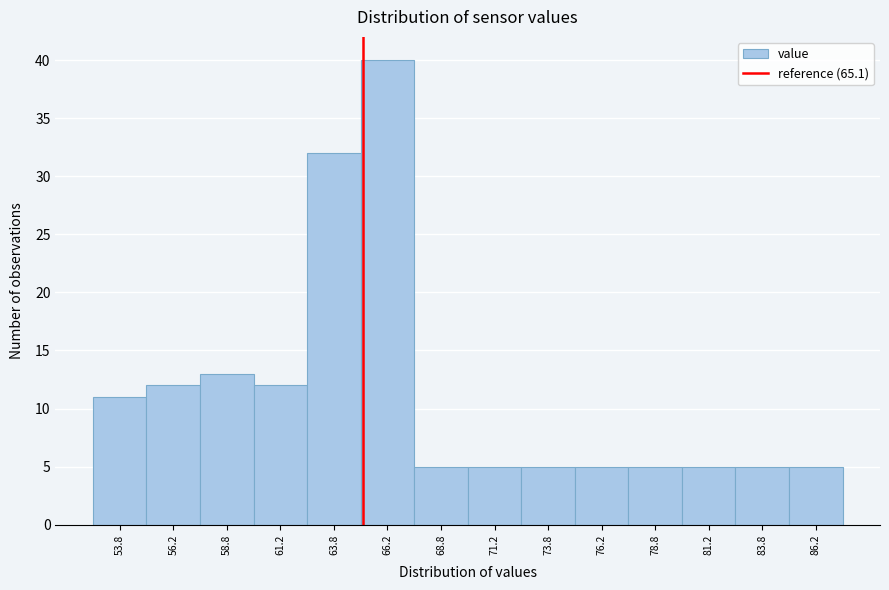

How tall is the bar that spans 65.0 to 67.5 on the x-axis? The values are not printed on the chart, so give them approximately, as read against the axis.

40